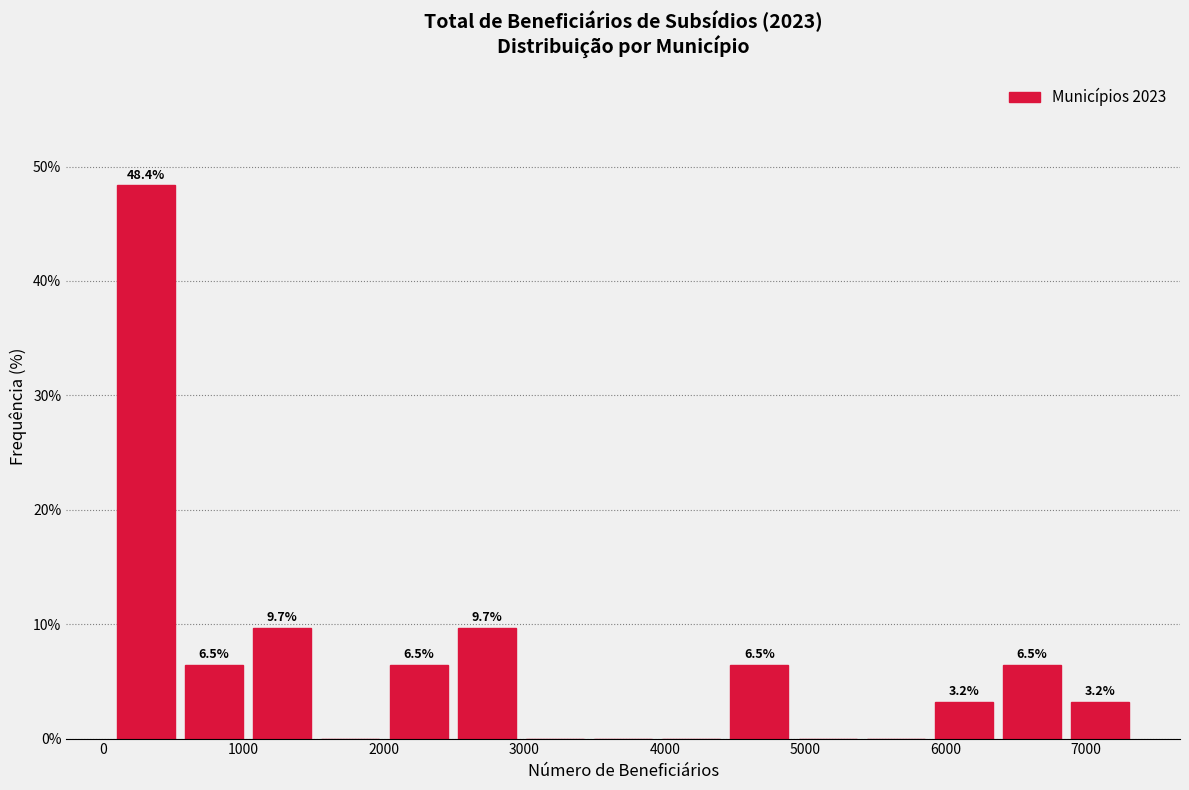

Over which range of the x-axis is the bar tallest?

100 to 500